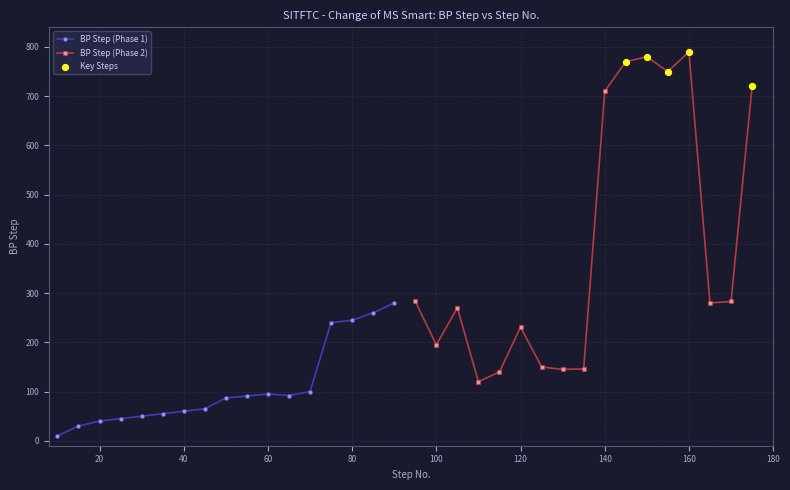

What is the ratio of the value at 7 to the value at 22?

0.3